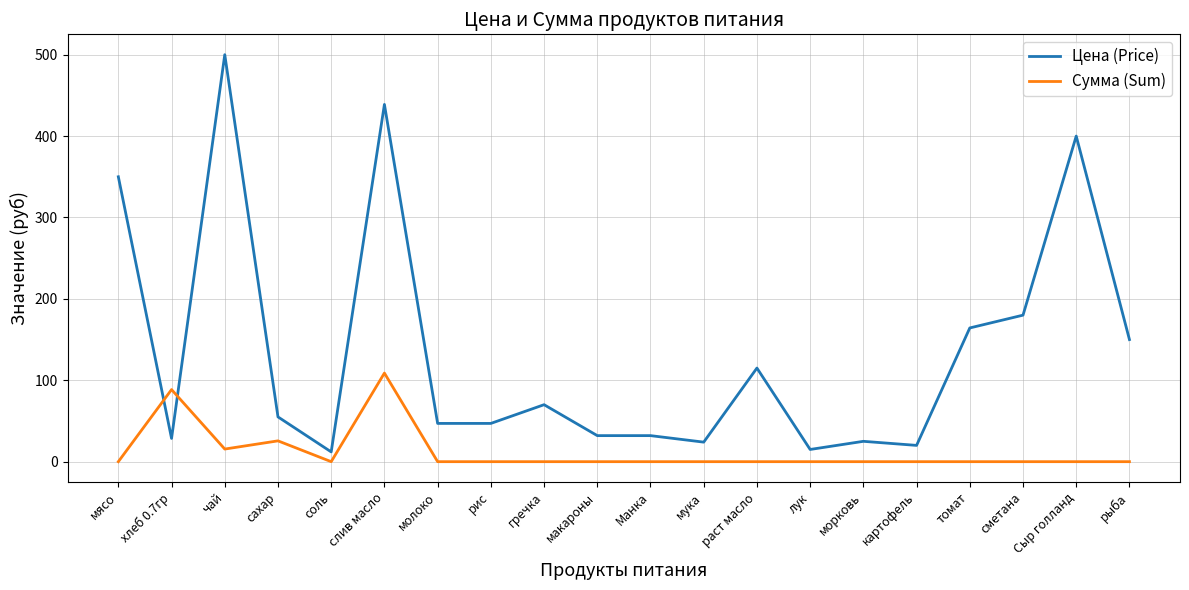

Which series ends up on top after the final intersection of Сумма (Sum) and Цена (Price)?

Цена (Price)